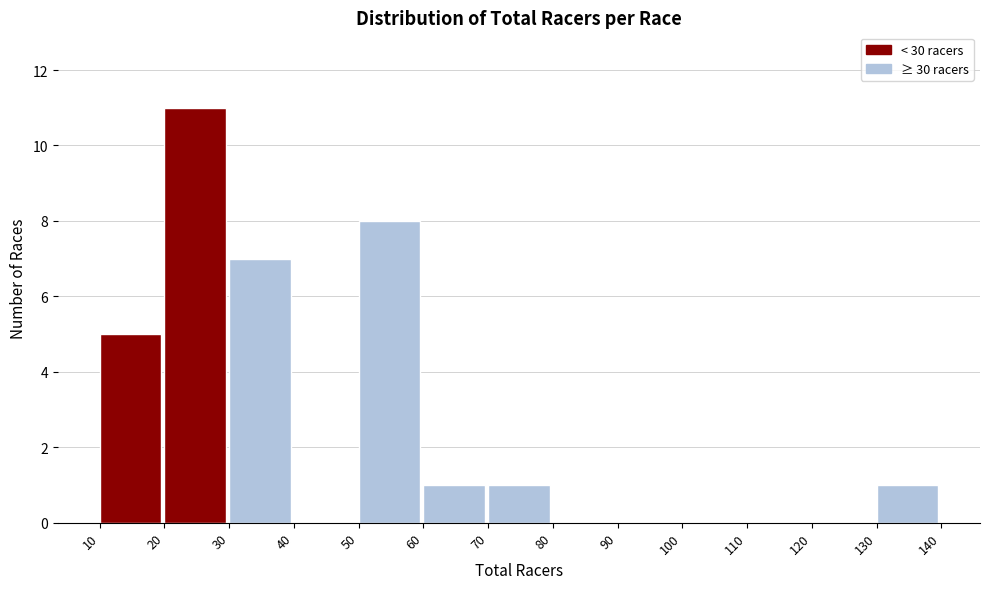

What is the height of the bar covering 70 to 80 on the x-axis? The values are not printed on the chart, so give them approximately, as read against the axis.

1